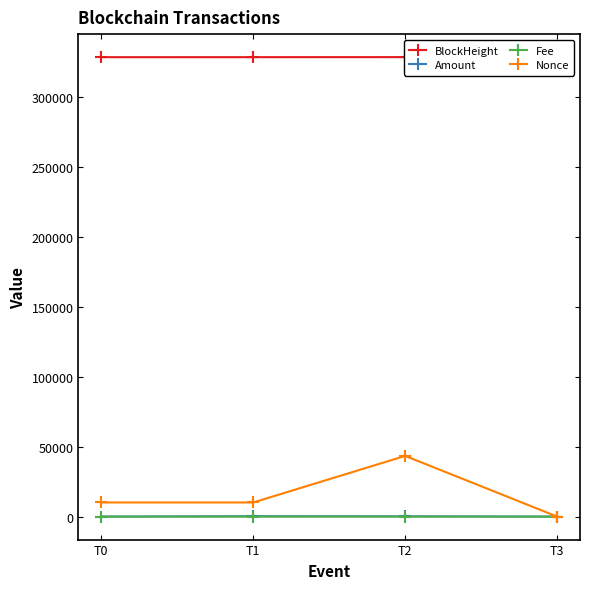

Reading left to right, what are all the values shown in this chart?

BlockHeight: 328461.0	328464.0	328497.0	328525.0
Amount: 2.5	296.6	214.5	0.0
Fee: 0.2	0.2	0.2	0.0
Nonce: 10102.0	10103.0	43387.0	0.0